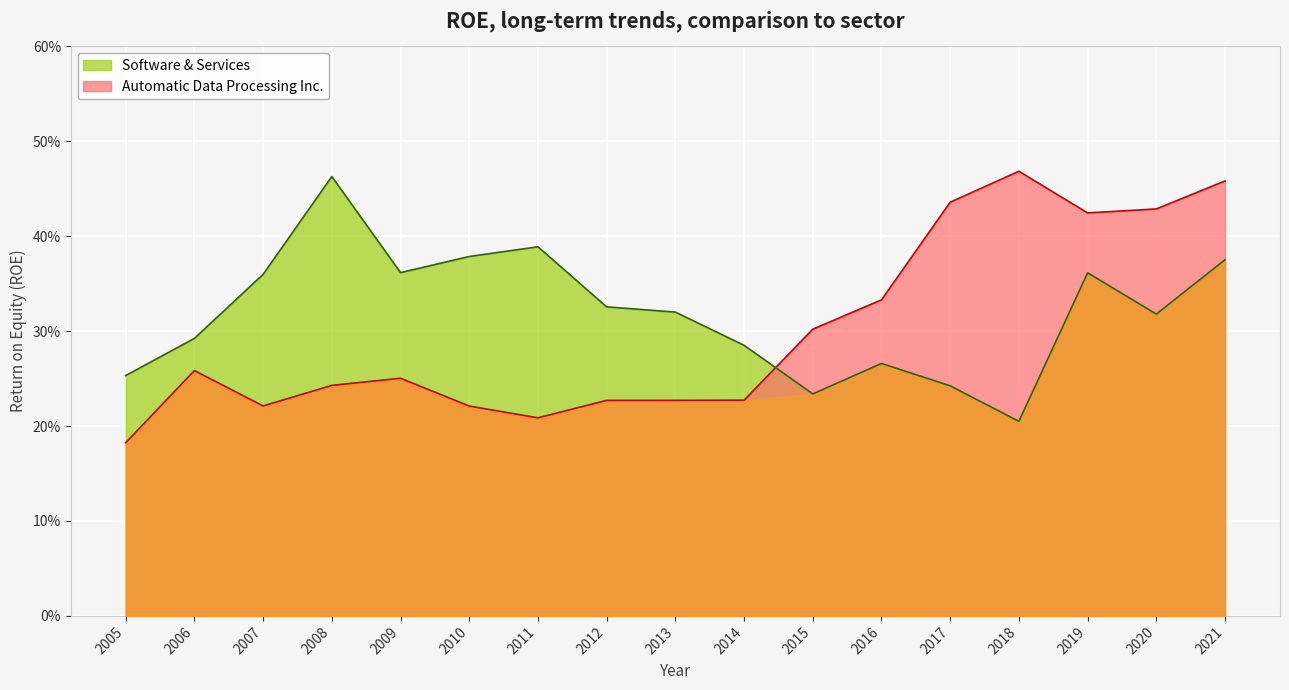

Reading left to right, transcribe all the data shown in this chart.

Automatic Data Processing Inc.: 0.2	0.3	0.2	0.2	0.3	0.2	0.2	0.2	0.2	0.2	0.3	0.3	0.4	0.5	0.4	0.4	0.5
Software & Services: 0.3	0.3	0.4	0.5	0.4	0.4	0.4	0.3	0.3	0.3	0.2	0.3	0.2	0.2	0.4	0.3	0.4